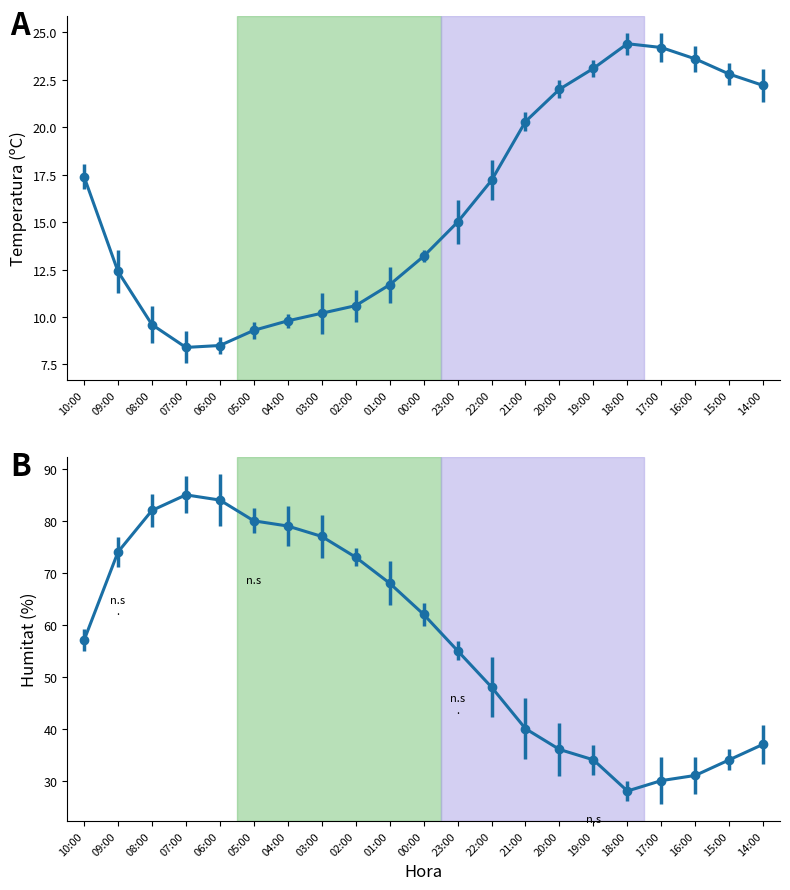

Does the chart have visible grid lines?

No